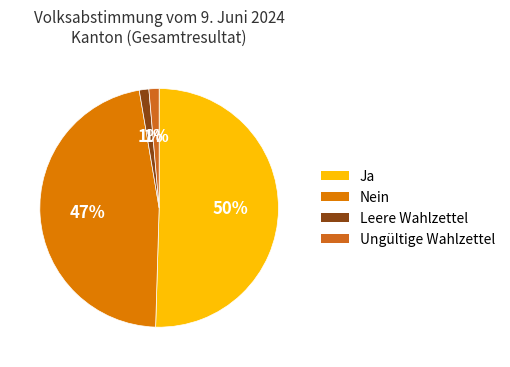

Does Ja represent more than half of the total?

Yes